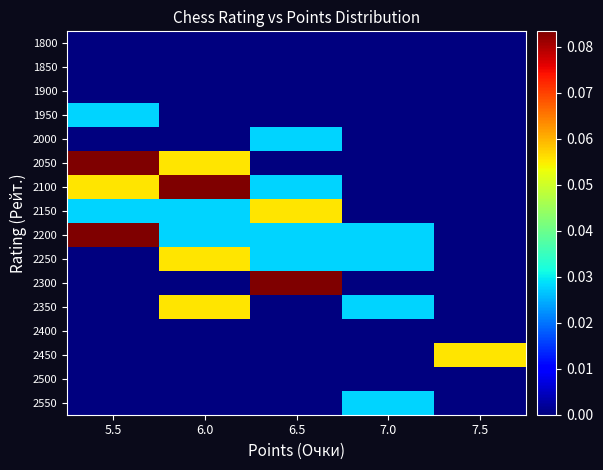

Rank the series at 7.0 from lowest to highest value.

1800, 1850, 1900, 1950, 2000, 2050, 2100, 2150, 2300, 2400, 2450, 2500, 2200, 2250, 2350, 2550